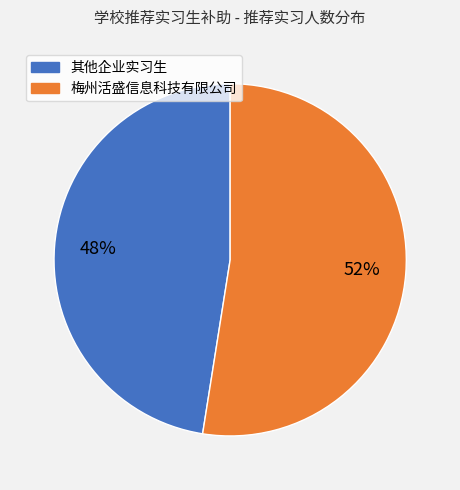

Is there any slice that represents more than half of the pie?

Yes